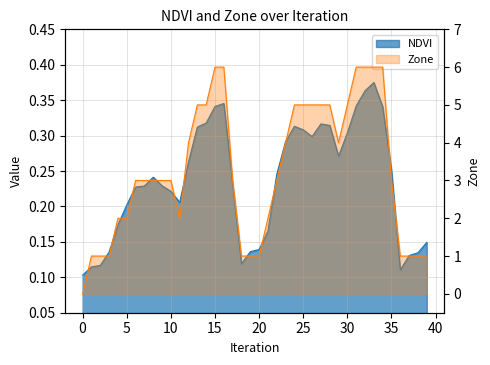

At 20, list the series in order from smallest to largest.

NDVI, Zone